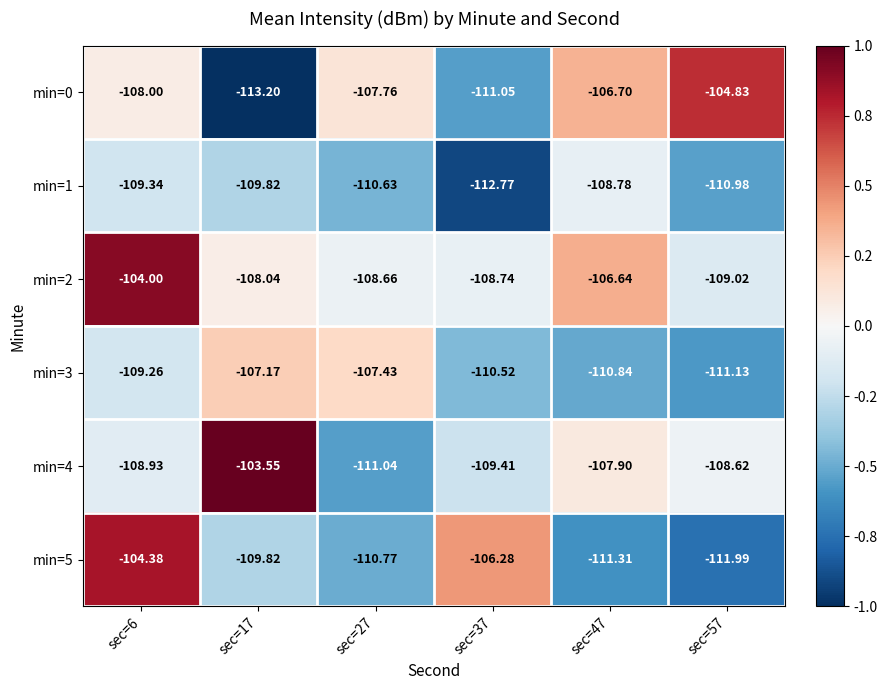

Is the value of min=4 at sec=57 greater than the value of min=3 at sec=27?

No